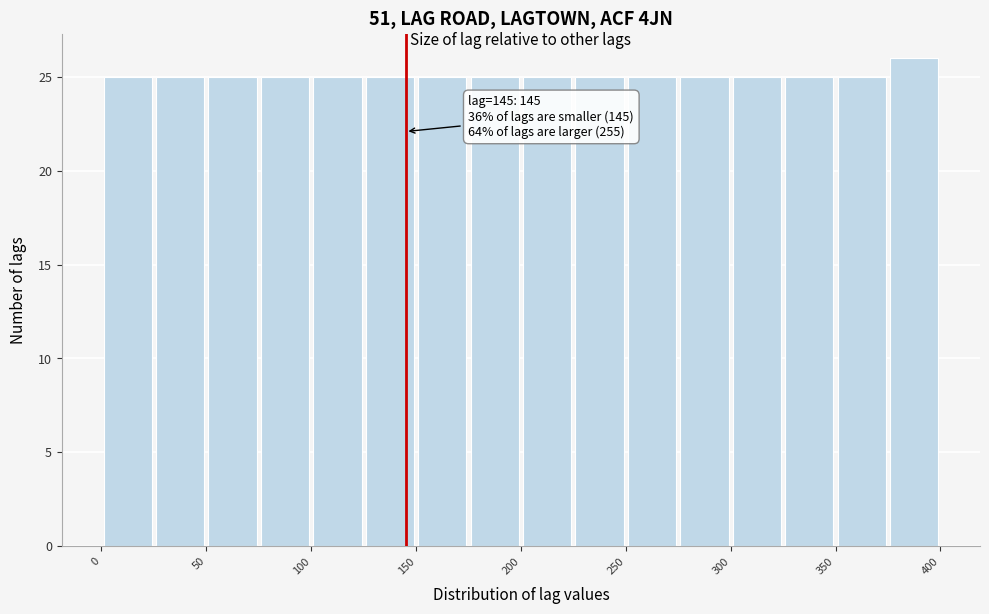

Over which range of the x-axis is the bar tallest?

375 to 400